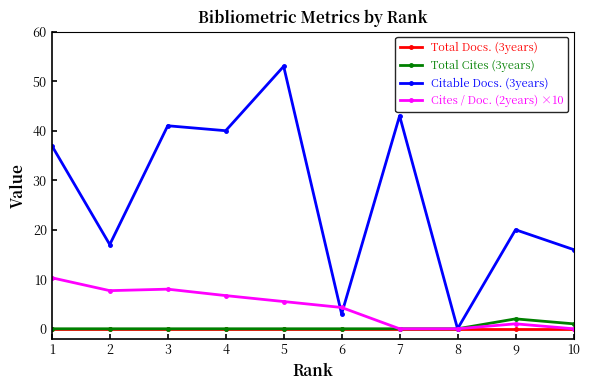

How many lines are shown in the chart?

4